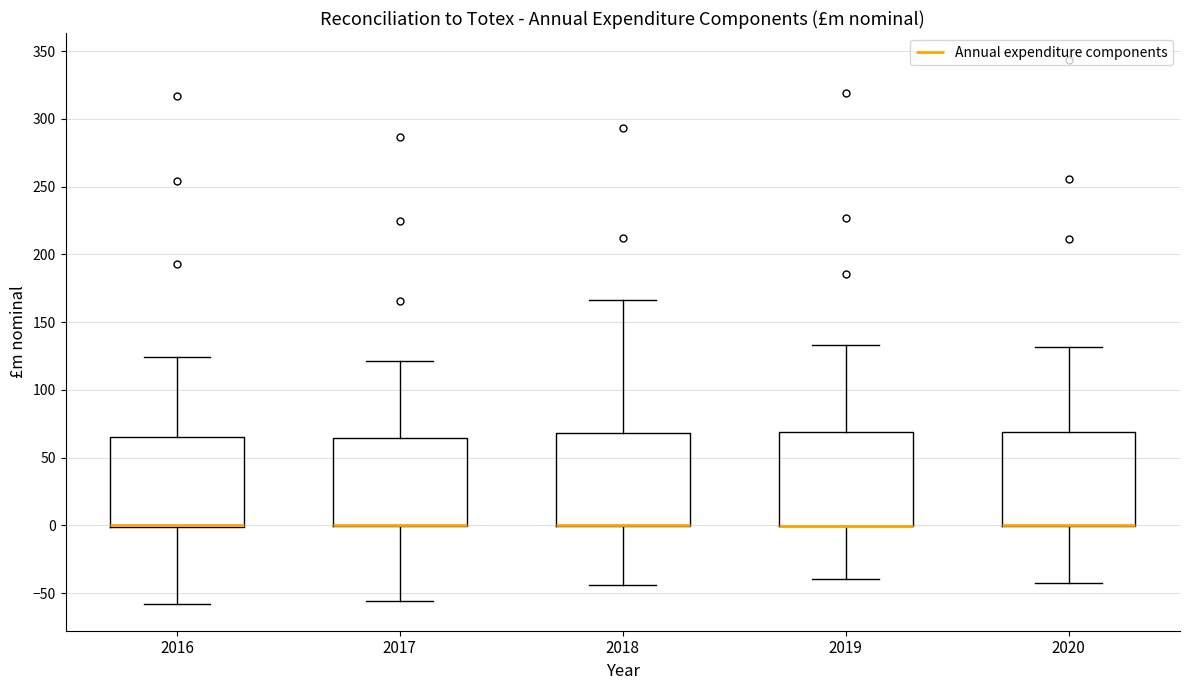

Reading left to right, transcribe this box plot: for each box, give where its median line is, the range the box spans, and where its two whiskers end, as read against the y-axis. The values are not printed on the chart, so give them approximately, as read against the axis.

2016: median 0 (drawn on the box's lower edge), box 0 to 65, whiskers -60 to 125
2017: median 0 (drawn on the box's lower edge), box 0 to 65, whiskers -55 to 120
2018: median 0 (drawn on the box's lower edge), box 0 to 70, whiskers -45 to 165
2019: median 0 (drawn on the box's lower edge), box 0 to 70, whiskers -40 to 135
2020: median 0 (drawn on the box's lower edge), box 0 to 70, whiskers -40 to 130